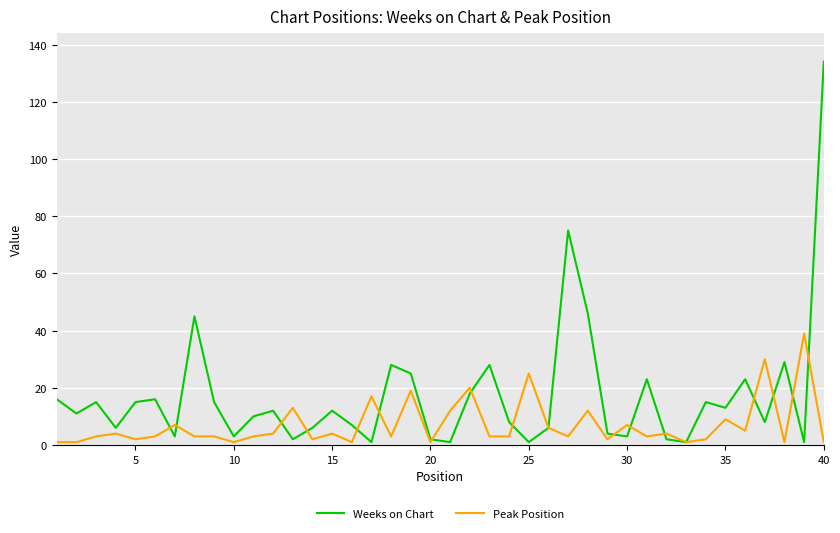

Rank the series by their average value, from lowest to highest.

Peak Position, Weeks on Chart